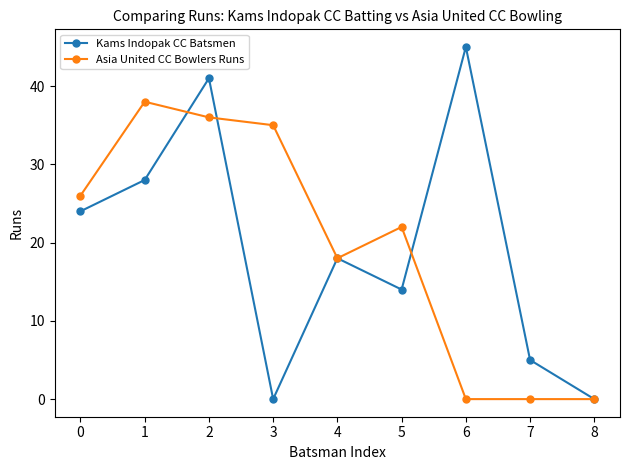

At which category is the sum across all series the highest?

2